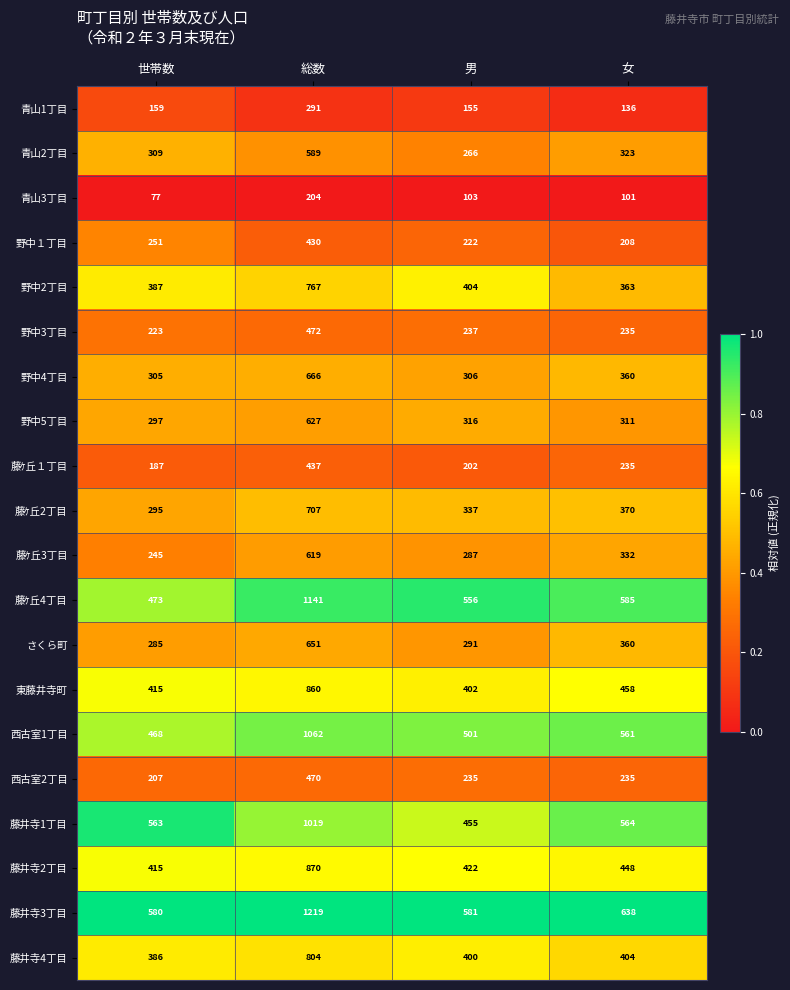

At 男, list the series in order from largest to smallest.

藤井寺3丁目, 藤ｹ丘4丁目, 西古室1丁目, 藤井寺1丁目, 藤井寺2丁目, 野中2丁目, 東藤井寺町, 藤井寺4丁目, 藤ｹ丘2丁目, 野中5丁目, 野中4丁目, さくら町, 藤ｹ丘3丁目, 青山2丁目, 野中3丁目, 西古室2丁目, 野中１丁目, 藤ｹ丘１丁目, 青山1丁目, 青山3丁目